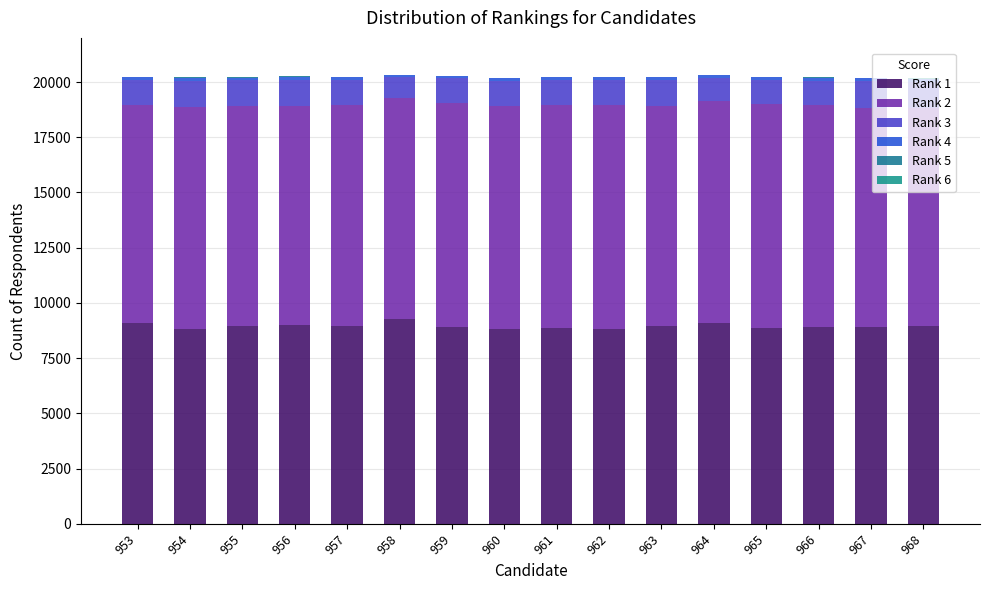

How many series are shown in this chart?

6